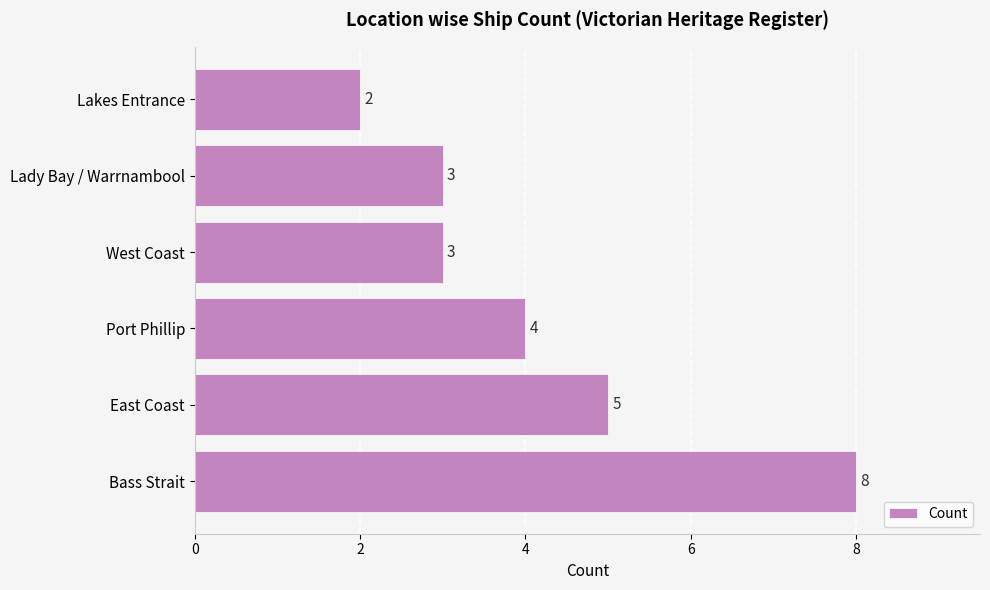

Reading bottom to top, list all the values displayed in this chart.

Bass Strait=8	East Coast=5	Port Phillip=4	West Coast=3	Lady Bay / Warrnambool=3	Lakes Entrance=2